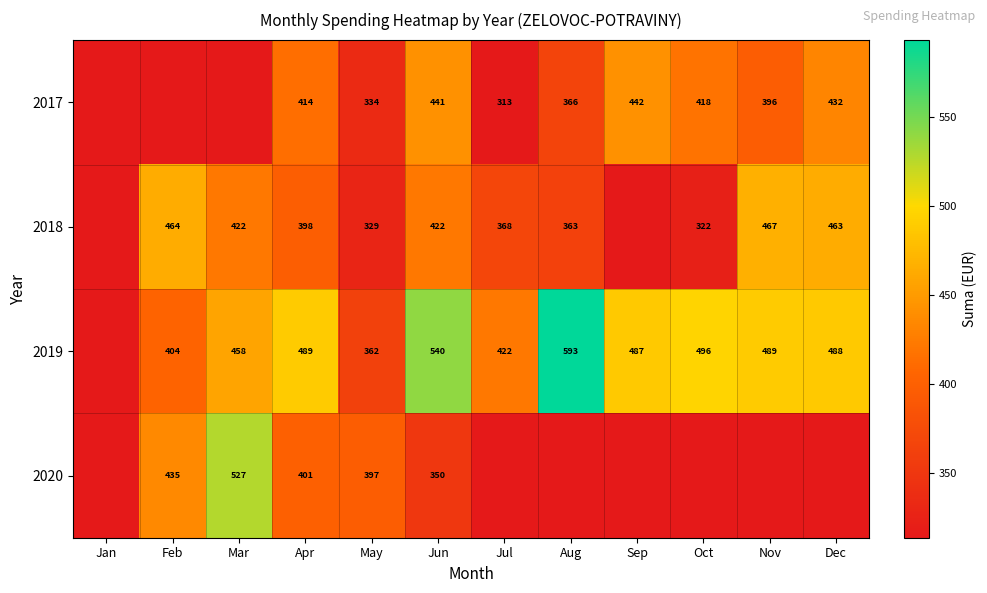

The 2017 series shows 567.8 at May. True or false?

False